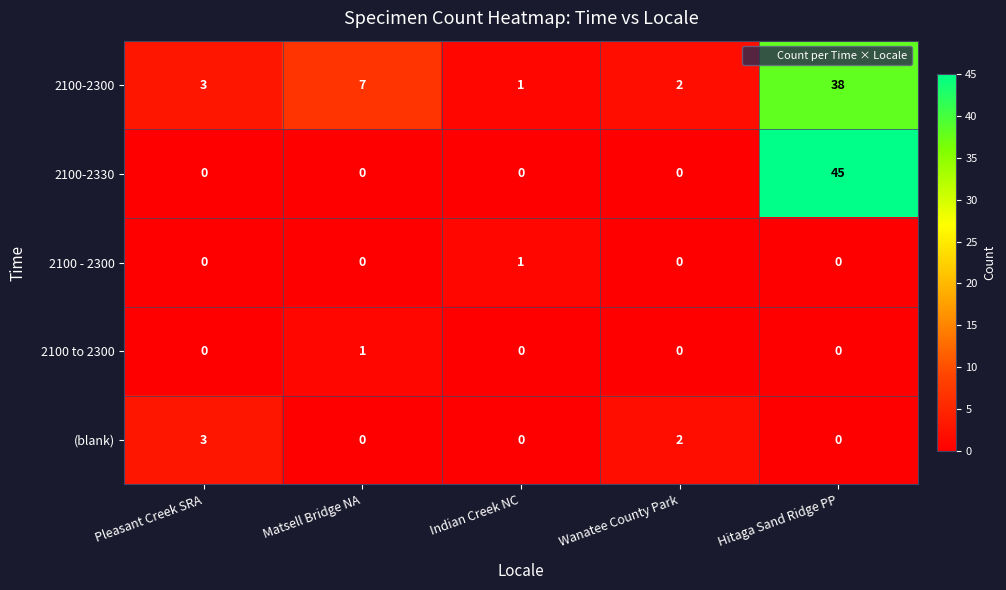

What is the difference between the maximum and minimum values in the 2100-2300 series?

37